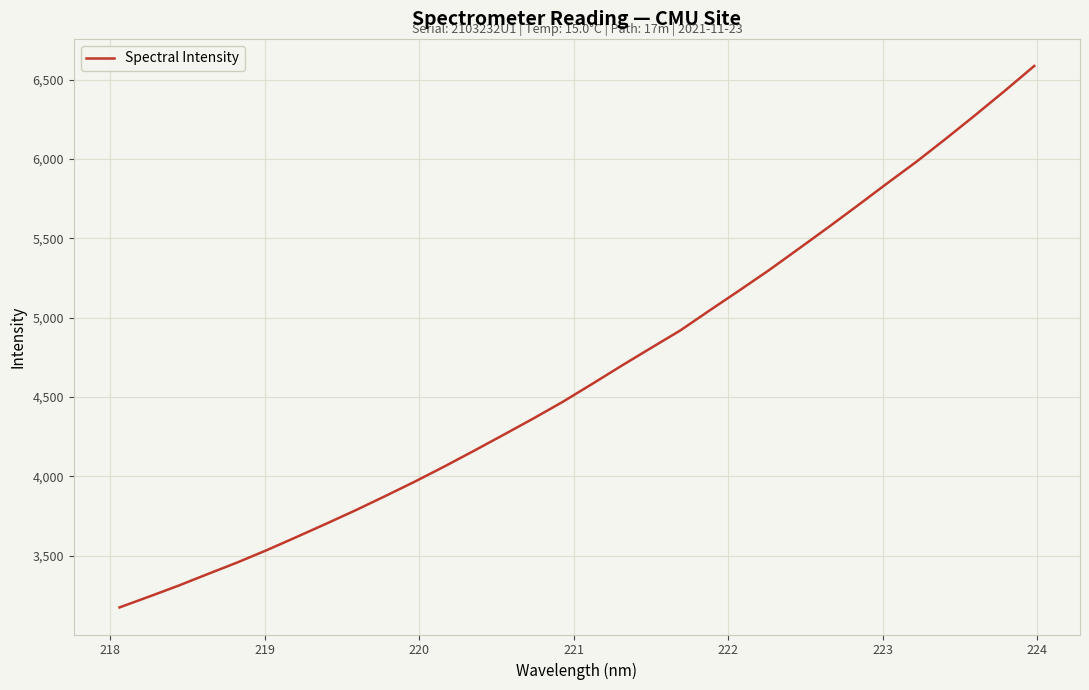

True or false: the data has more than 2 interior local peaks.

False